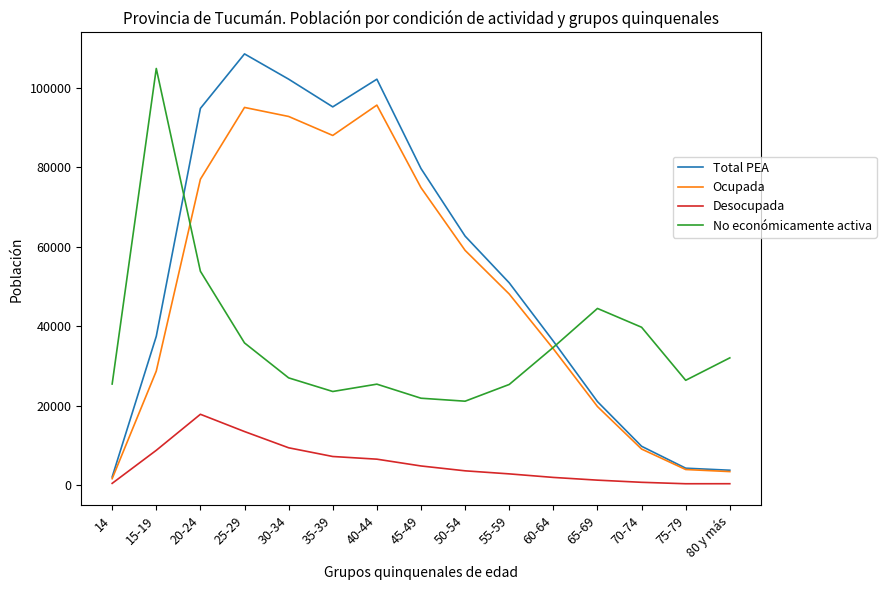

Which series has the largest total across all categories?

Total PEA